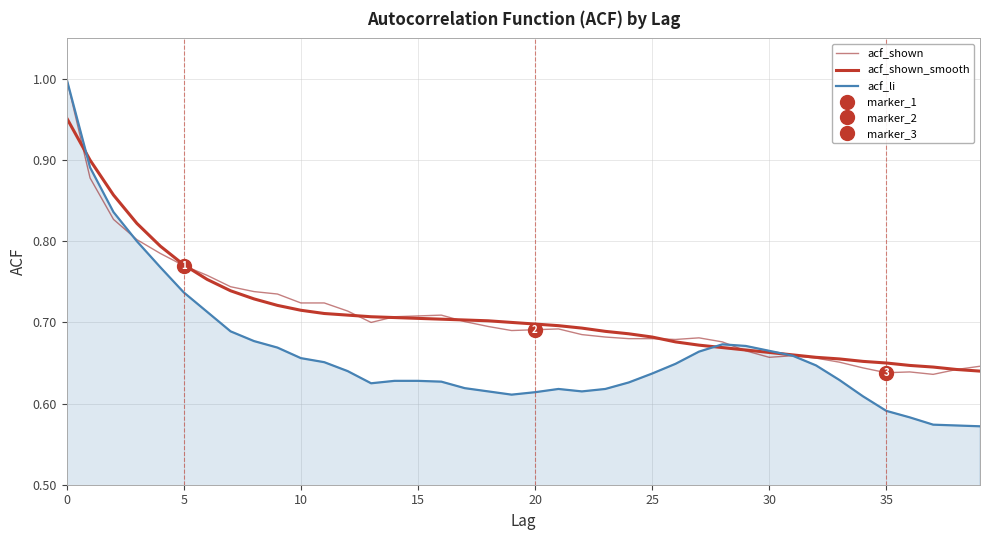

At which label does acf_li reach its peak?

0